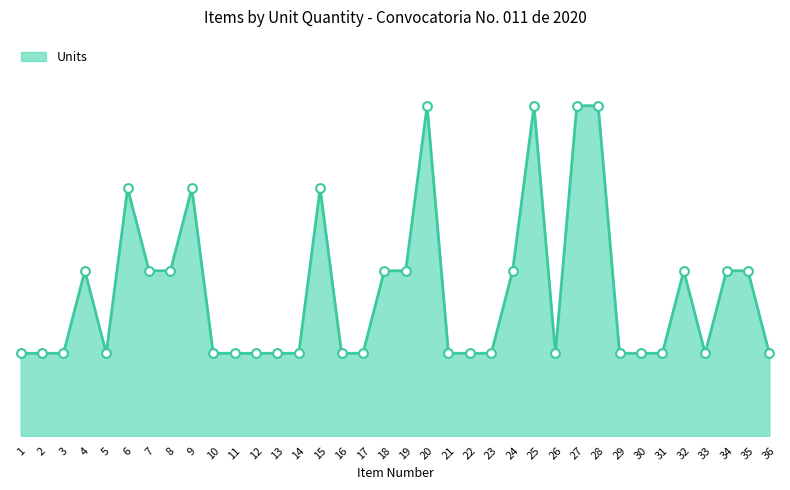

What is the change in value from 1 to 4?

+1